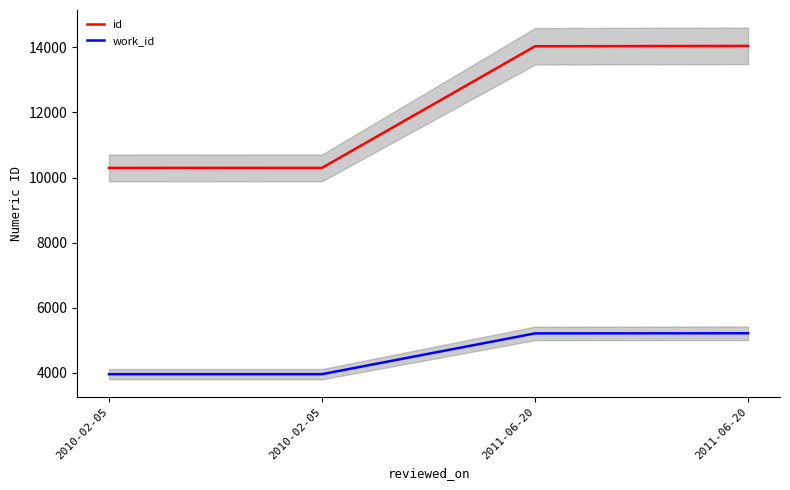

How many categories are shown in the chart?

4